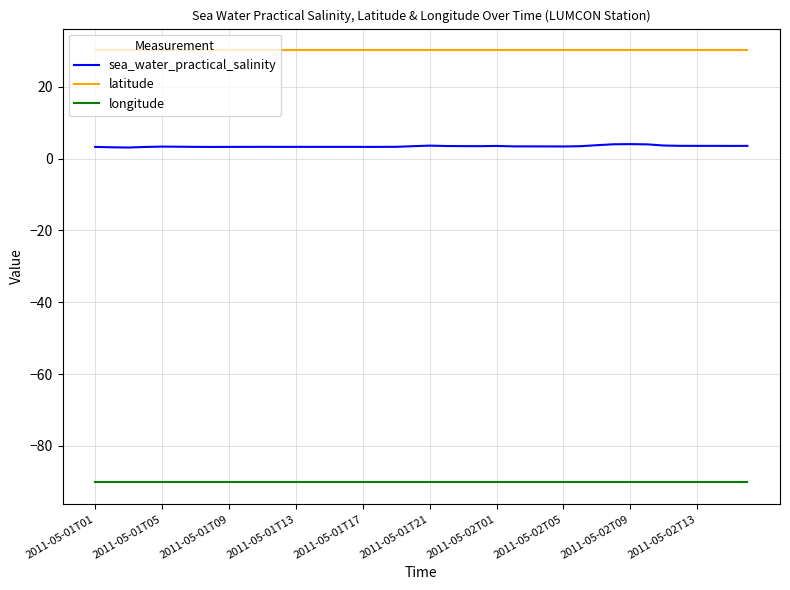

Rank the series by their maximum value, from highest to lowest.

latitude, sea_water_practical_salinity, longitude